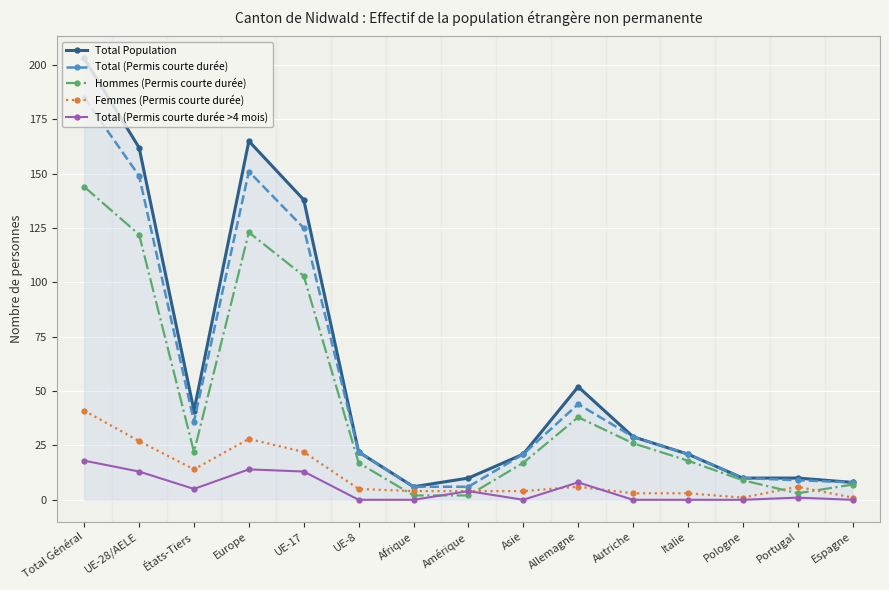

What is the sum of the Total (Permis courte durée) values at Italie and Asie?

42